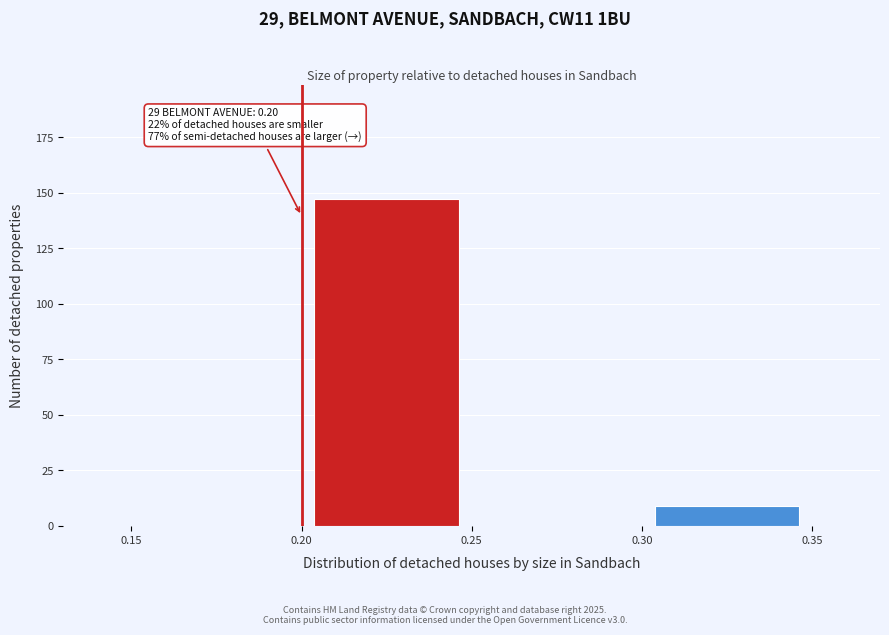

Which range on the x-axis has the tallest bar?

0.20 to 0.25